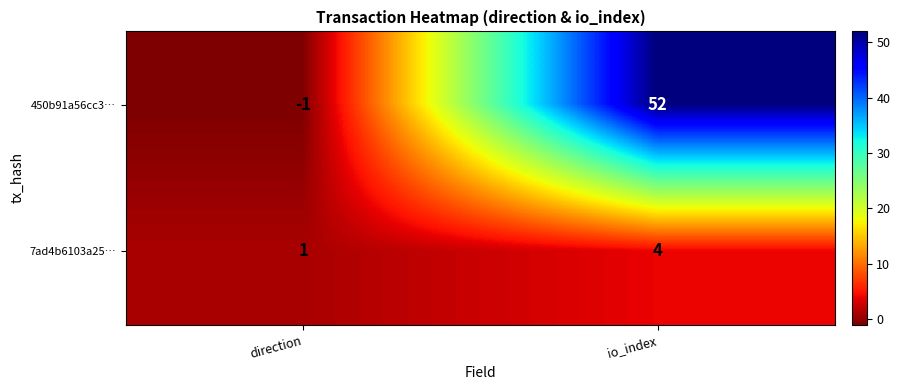

Which series has the widest spread of values?

450b91a56cc3…